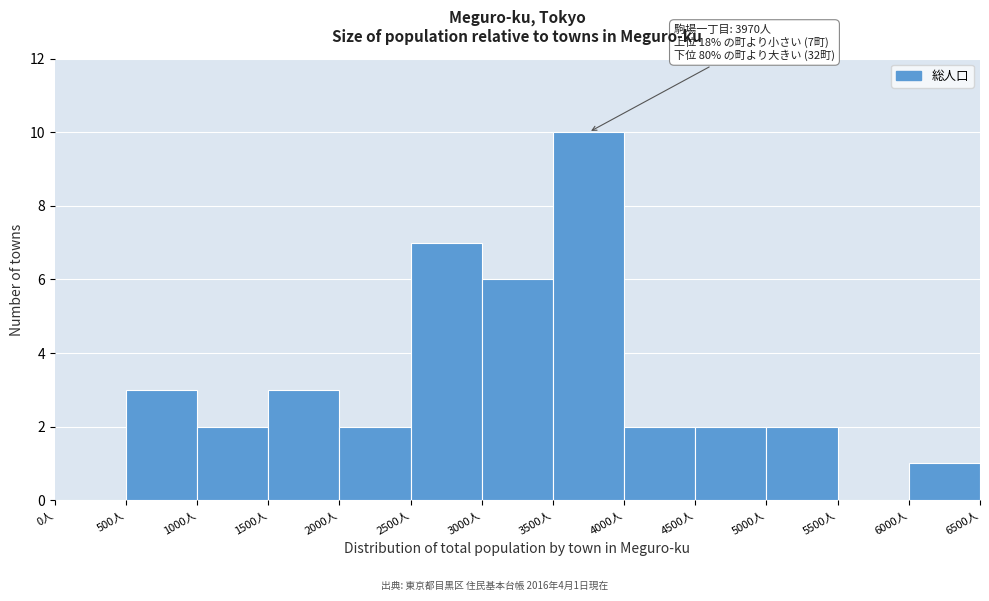

Which range on the x-axis has the tallest bar?

3500 to 4000